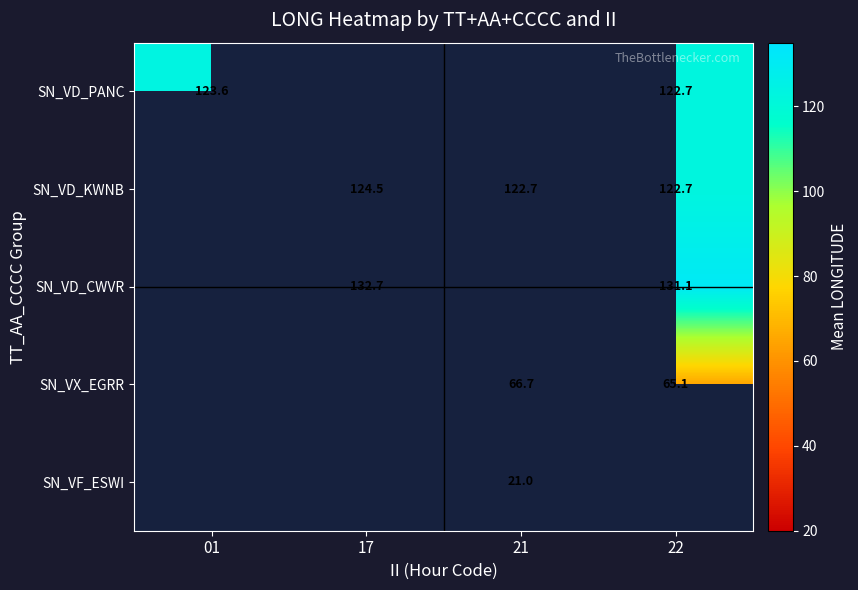

At how many categories does at least one series exceed 81?

4